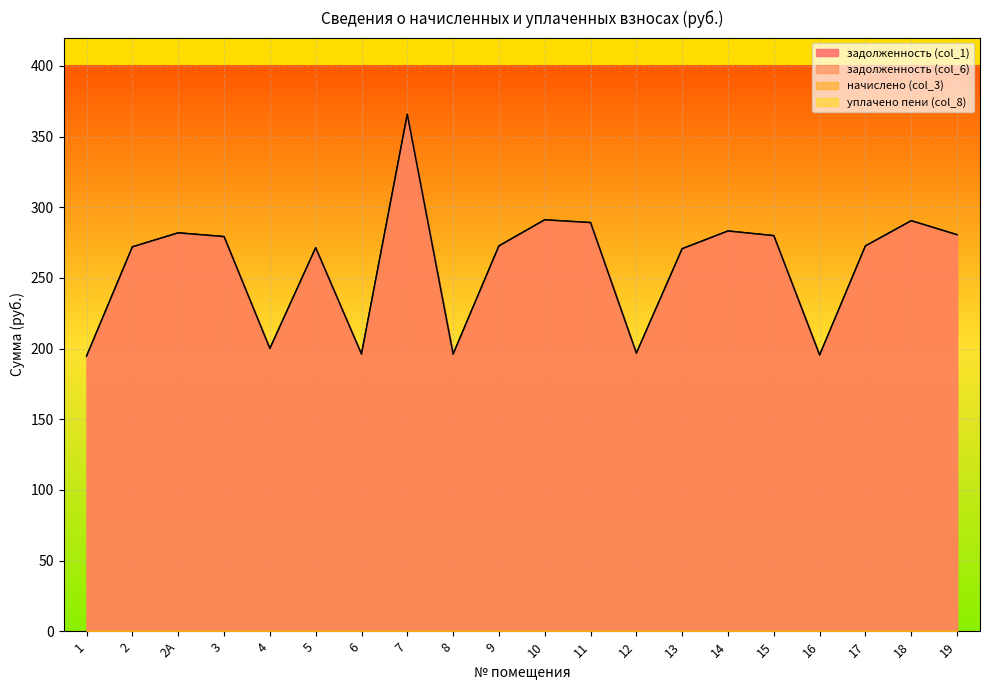

At which category does задолженность (col_6) reach its first local peak?

2А